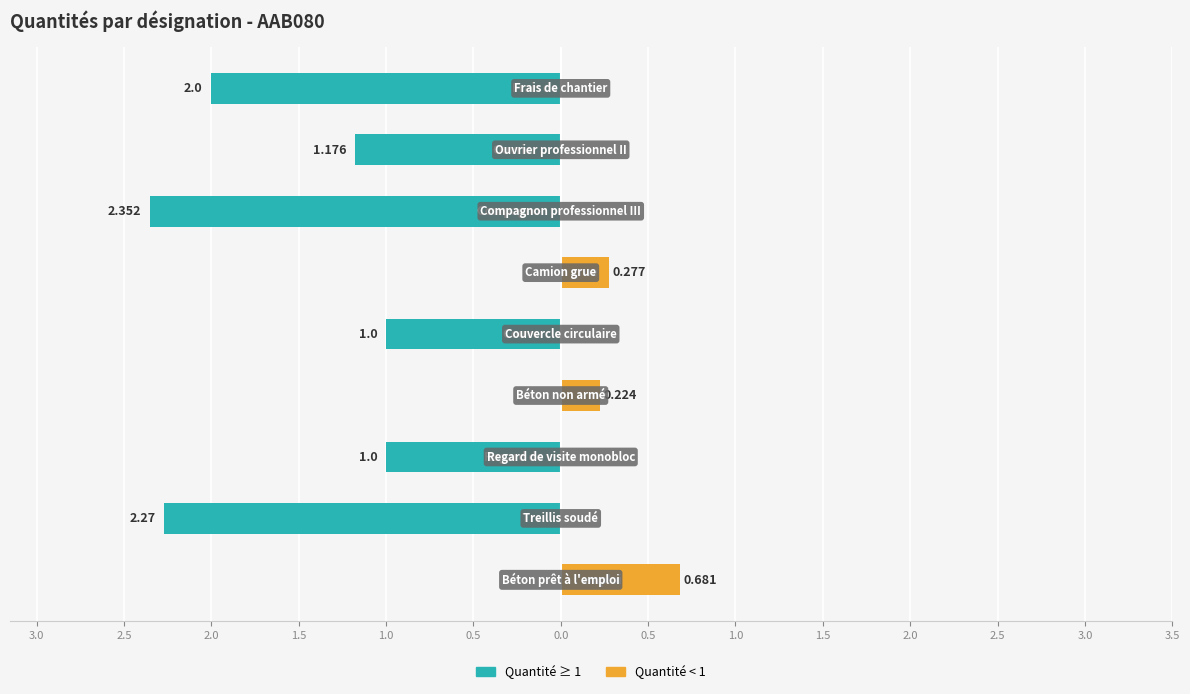

Reading left to right, transcribe all the data shown in this chart.

Quantité ≥ 1: 0.0	-2.3	-1.0	0.0	-1.0	0.0	-2.4	-1.2	-2.0
Quantité < 1: 0.7	0.0	0.0	0.2	0.0	0.3	0.0	0.0	0.0